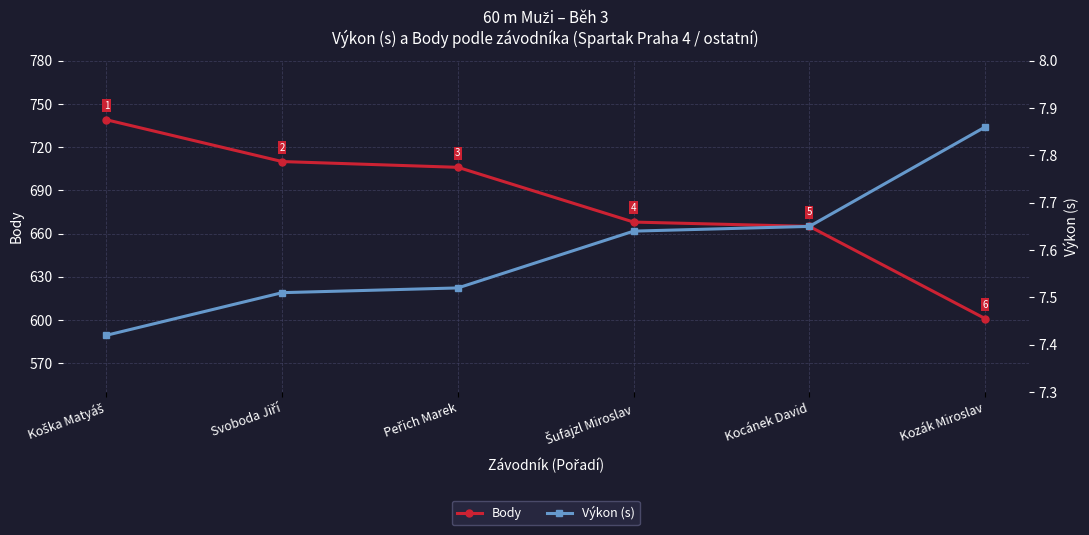

Which label corresponds to the smallest value in the chart?

Koška Matyáš